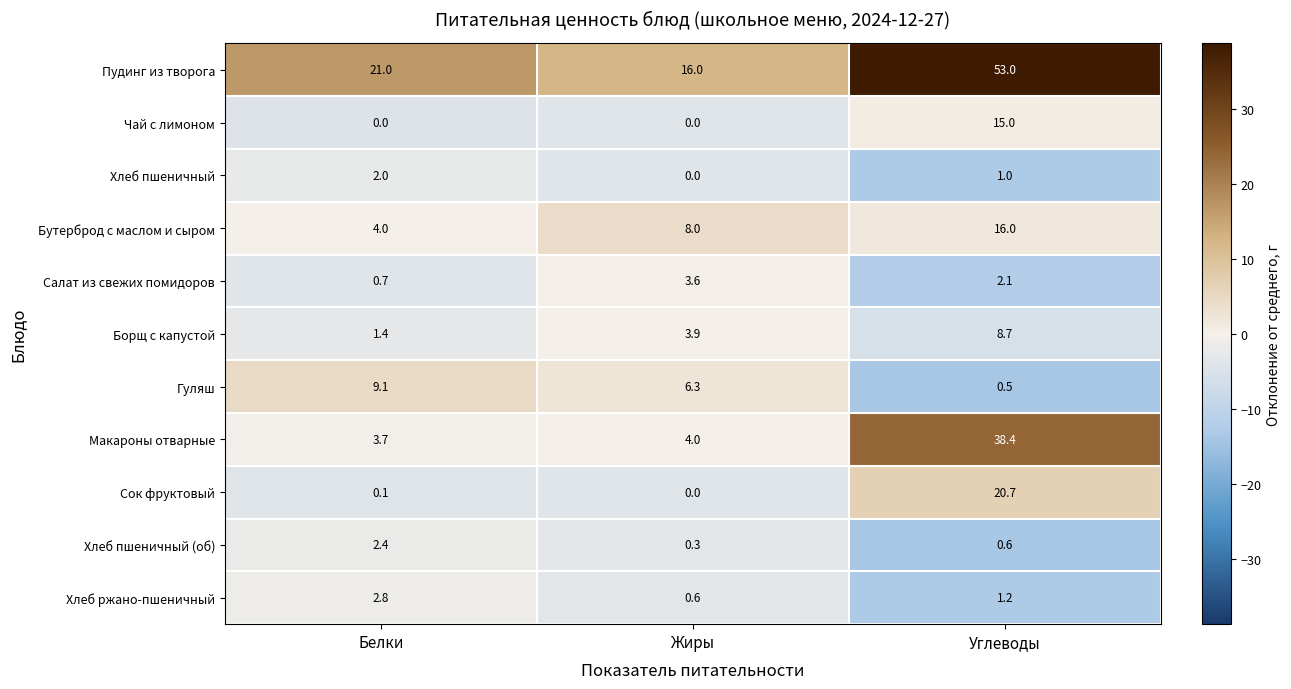

Rank the series by their maximum value, from lowest to highest.

Хлеб пшеничный, Хлеб пшеничный (об), Хлеб ржано-пшеничный, Салат из свежих помидоров, Борщ с капустой, Гуляш, Чай с лимоном, Бутерброд с маслом и сыром, Сок фруктовый, Макароны отварные, Пудинг из творога